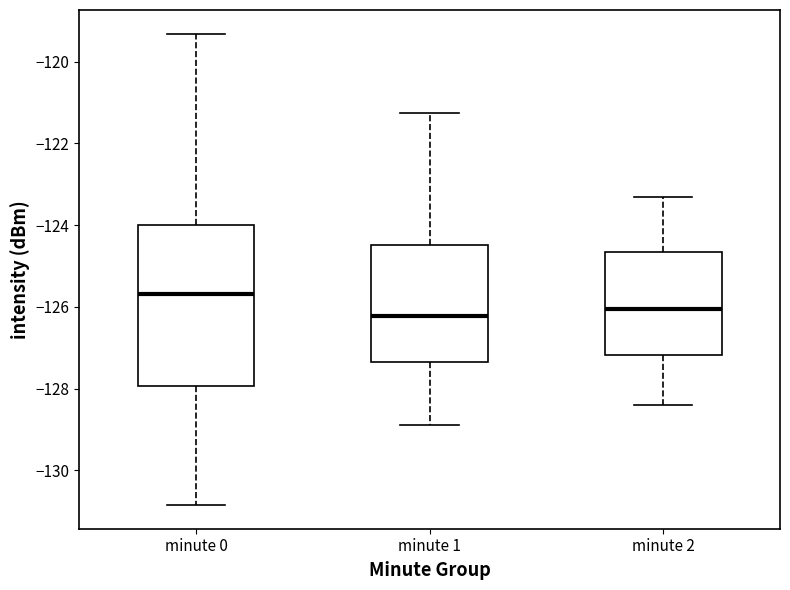

Which box has the highest median line?

minute 0